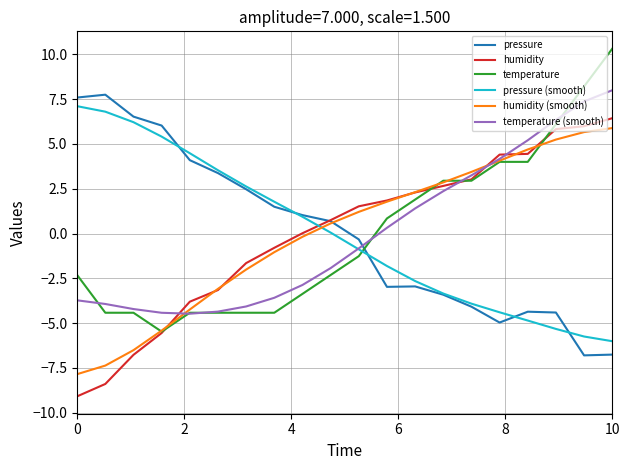

After their last crossing, which series has the higher values: temperature (smooth) or pressure (smooth)?

temperature (smooth)